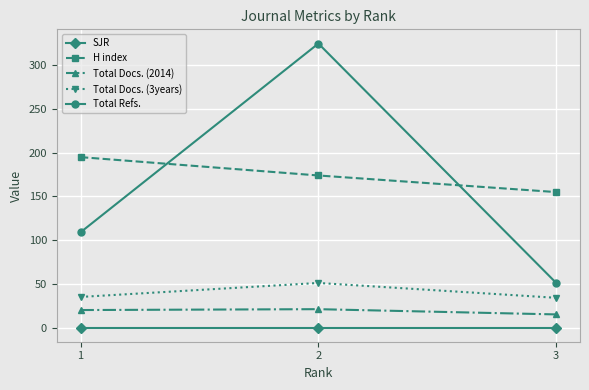

Is the value of Total Docs. (3years) at 3 greater than the value of Total Docs. (2014) at 3?

Yes